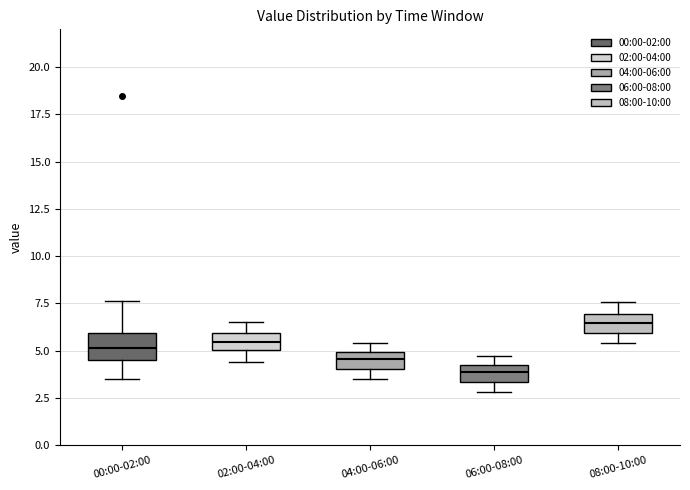

Where is the lower edge of the box for 06:00-08:00 on the y-axis? The values are not printed on the chart, so give them approximately, as read against the axis.

3.5